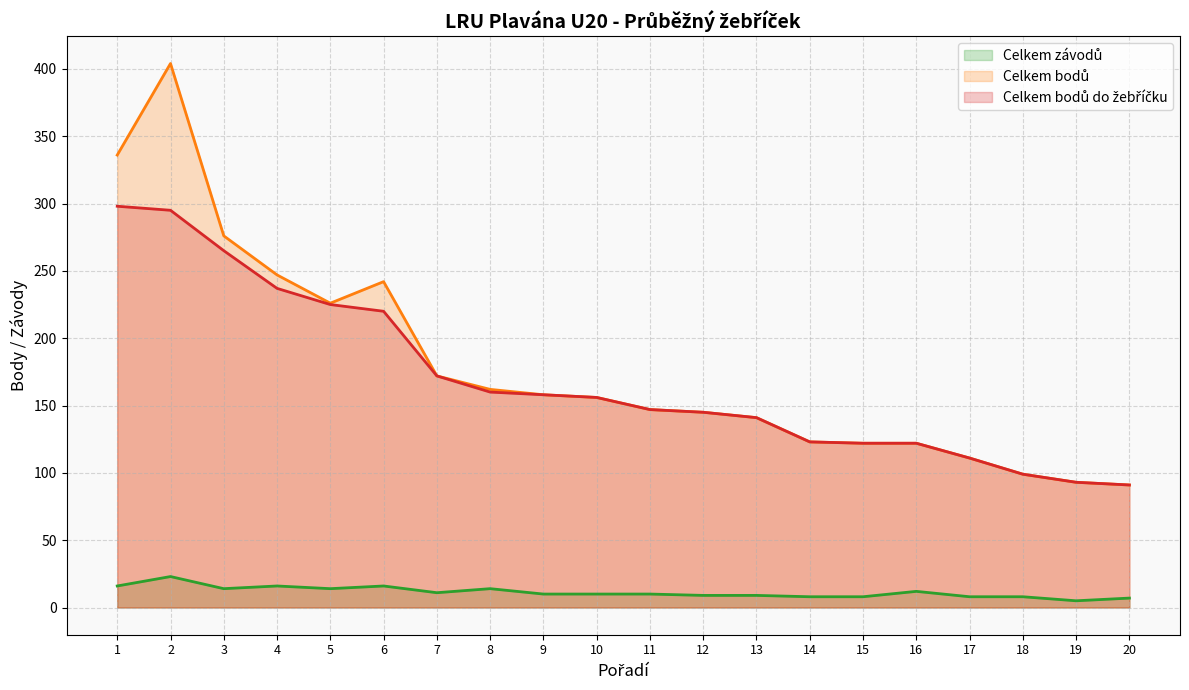

Reading left to right, list all the values displayed in this chart.

Celkem závodů: 16	23	14	16	14	16	11	14	10	10	10	9	9	8	8	12	8	8	5	7
Celkem bodů: 336	404	276	247	226	242	172	162	158	156	147	145	141	123	122	122	111	99	93	91
Celkem bodů do žebříčku: 298	295	265	237	225	220	172	160	158	156	147	145	141	123	122	122	111	99	93	91